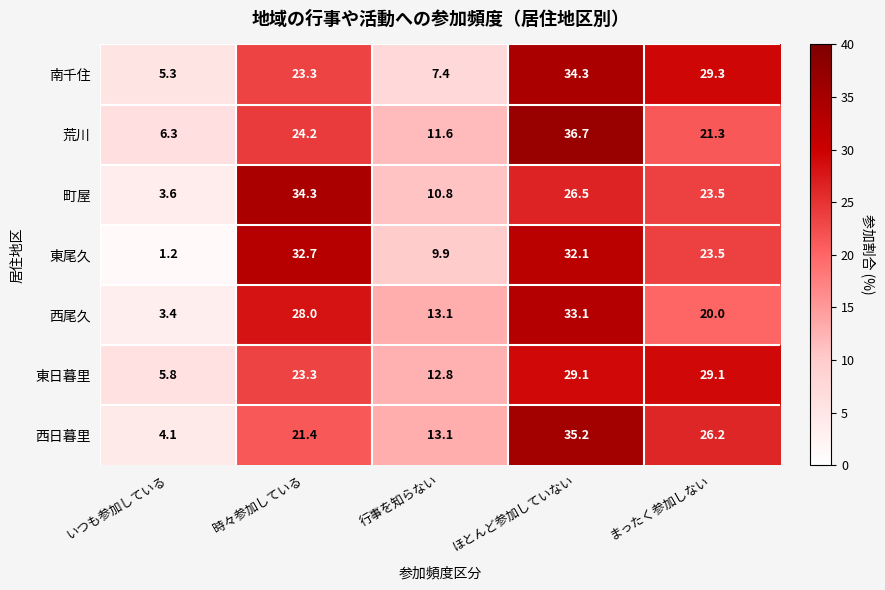

Is it true that 町屋 equals 34.6 at まったく参加しない?

False